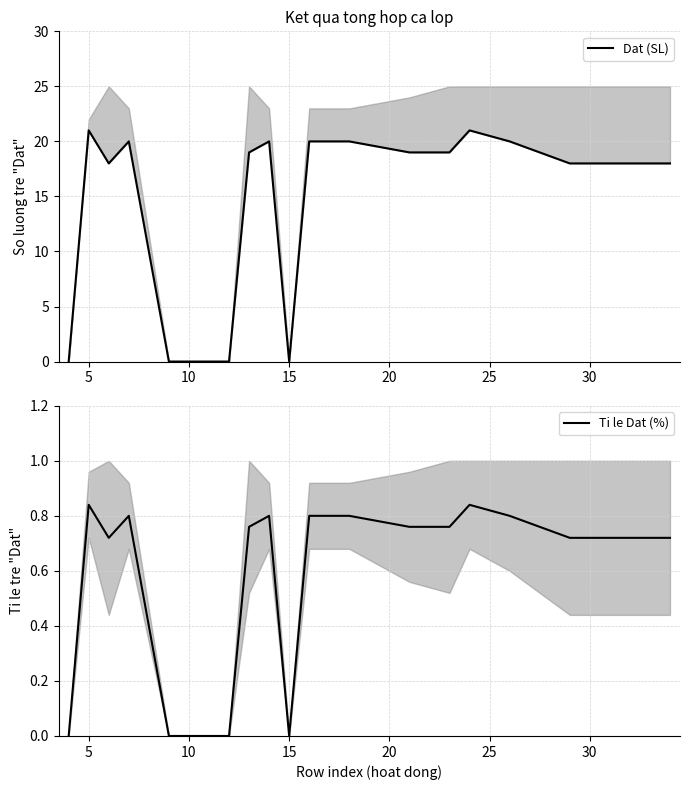

Is it true that Ti le Dat (%) equals 0.5 at 15?

False